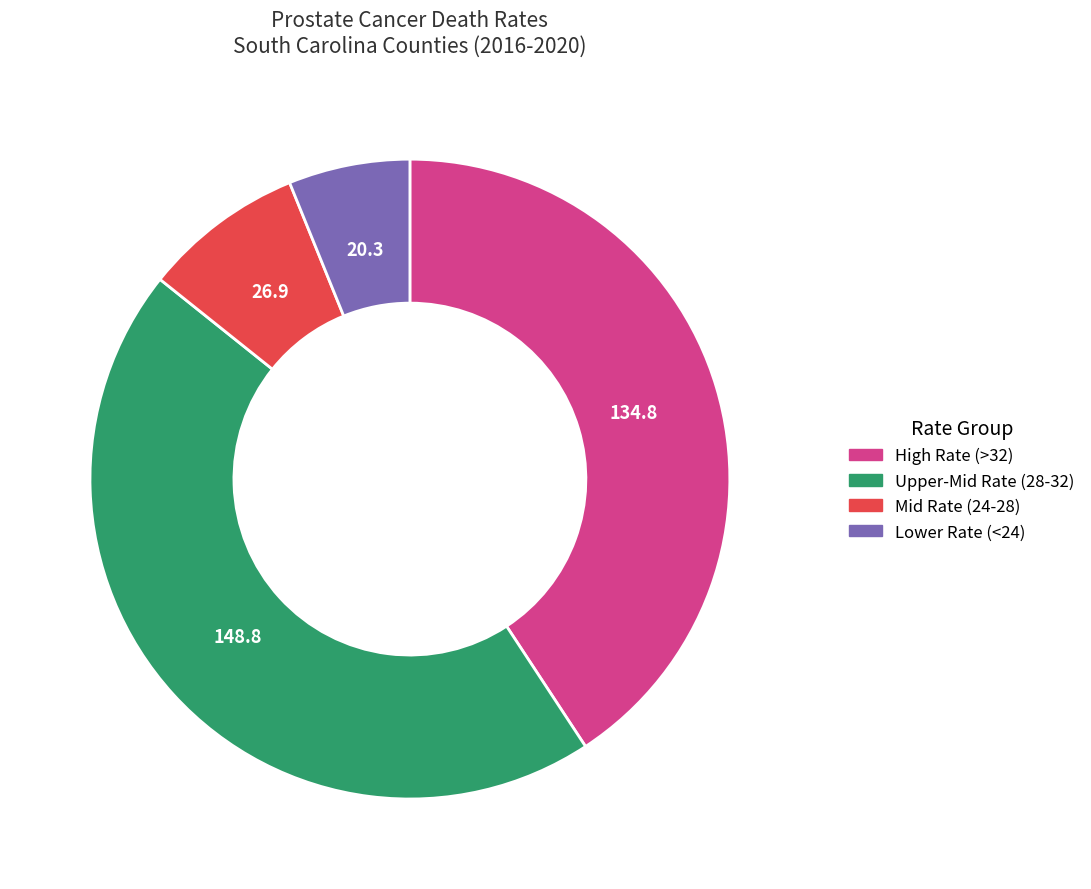

Which slice is the largest?

Upper-Mid Rate (28-32)